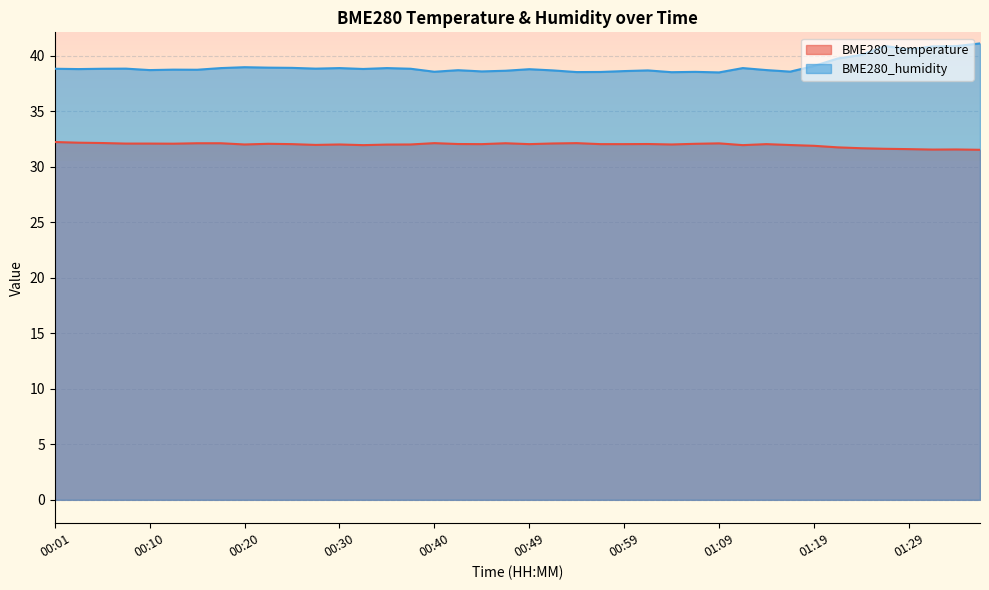

Between 00:15 and 00:57, which is larger?

00:15